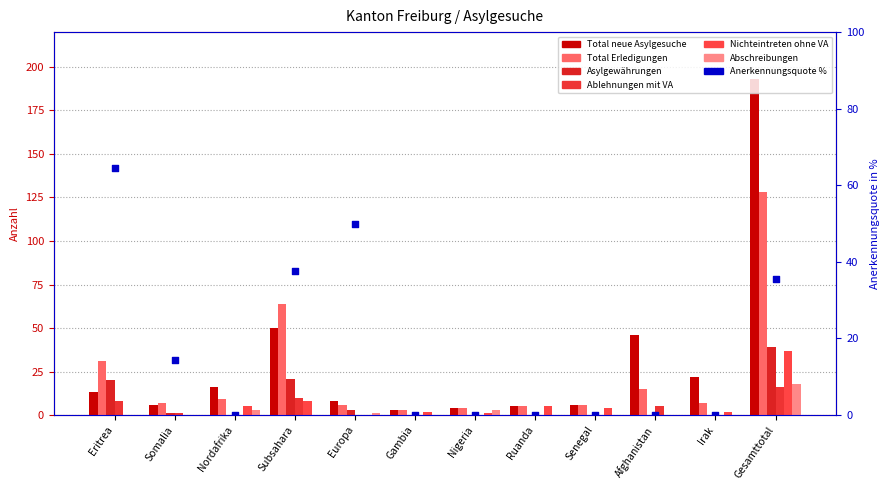

Which series has the largest total across all categories?

Total neue Asylgesuche